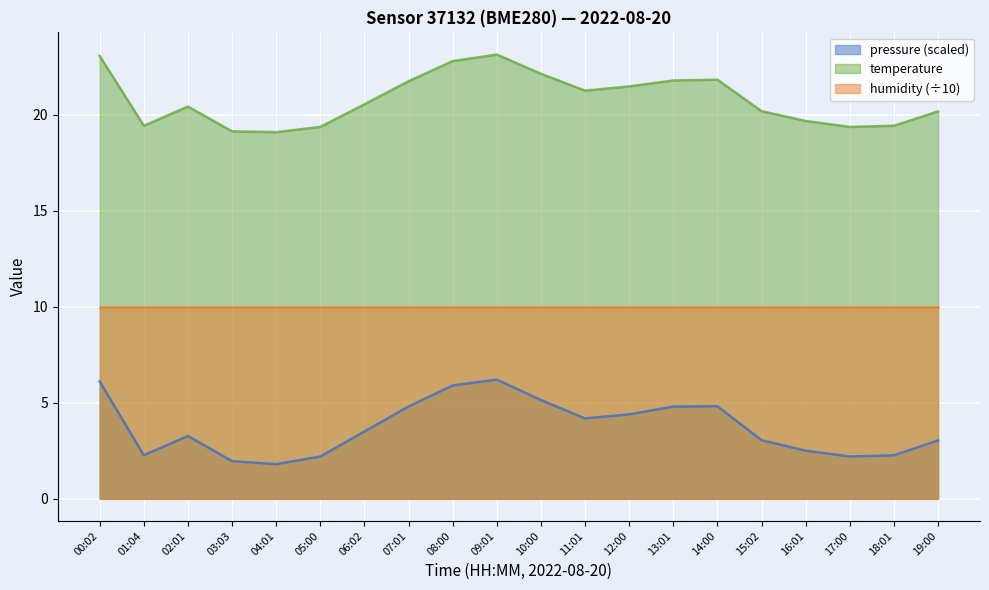

The pressure series shows 5.1 at 10:00. True or false?

True